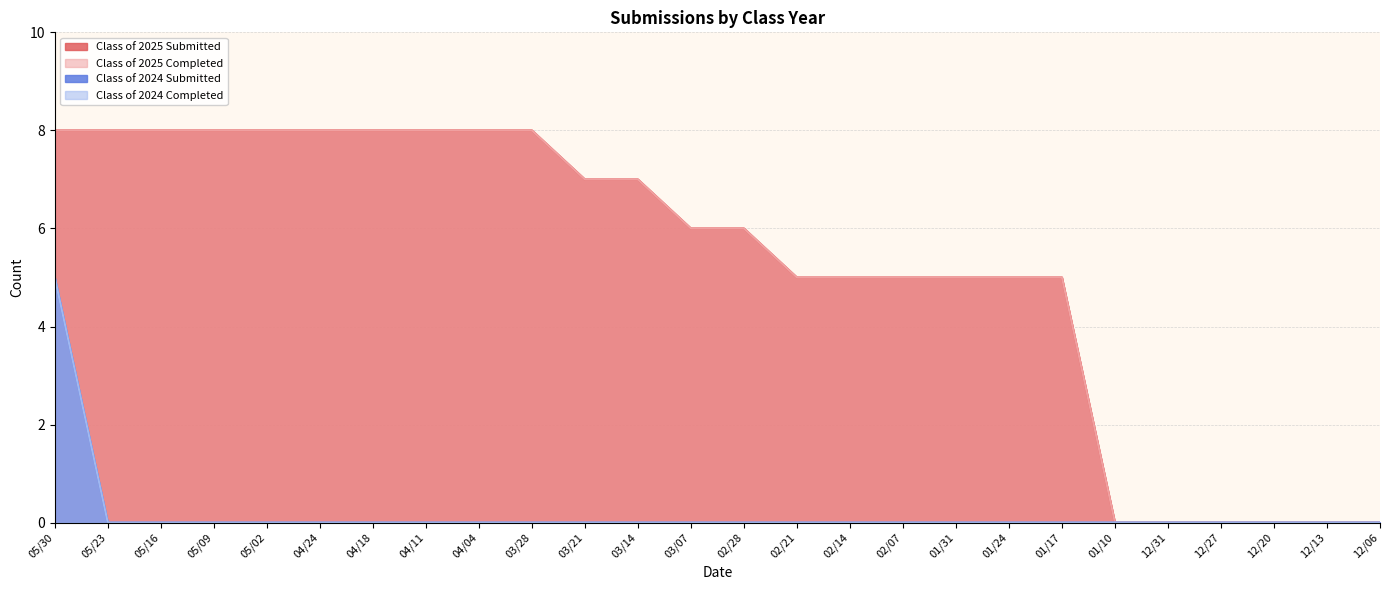

At how many categories does at least one series exceed 4?

20